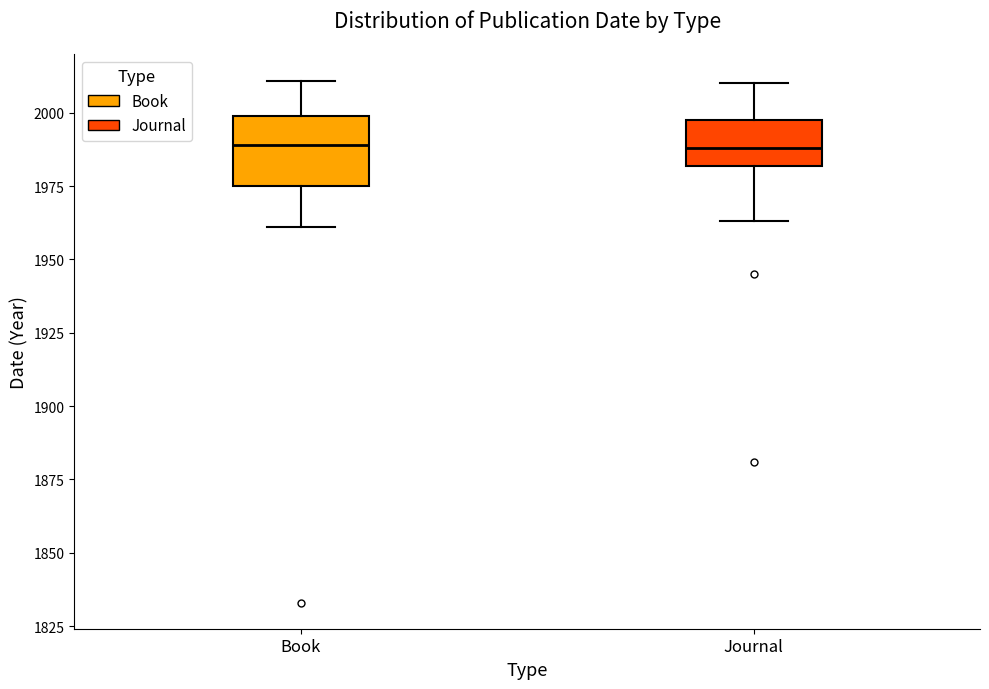

Where is the lower edge of the box for Book on the y-axis? The values are not printed on the chart, so give them approximately, as read against the axis.

1975